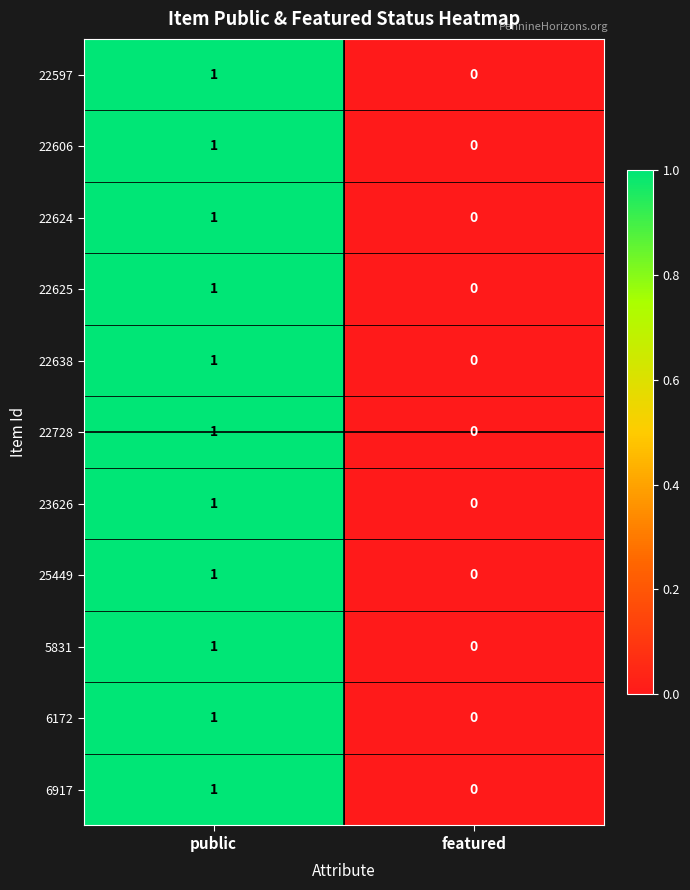

Reading left to right, list all the values displayed in this chart.

22597: public=1	featured=0
22606: public=1	featured=0
22624: public=1	featured=0
22625: public=1	featured=0
22638: public=1	featured=0
22728: public=1	featured=0
23626: public=1	featured=0
25449: public=1	featured=0
5831: public=1	featured=0
6172: public=1	featured=0
6917: public=1	featured=0